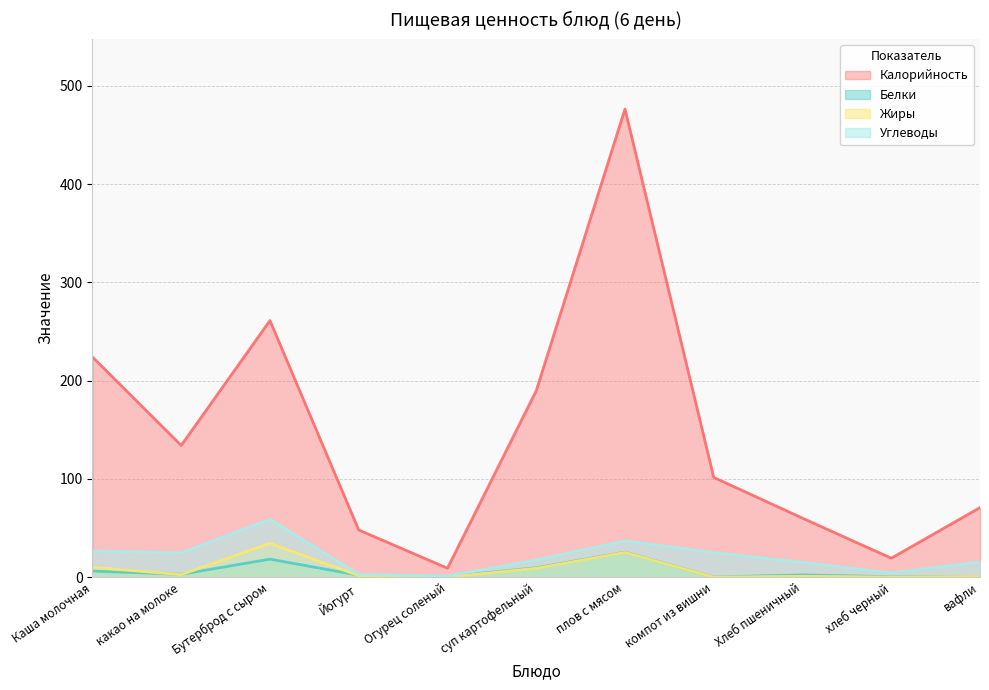

What is the sum of all Углеводы values?

229.1